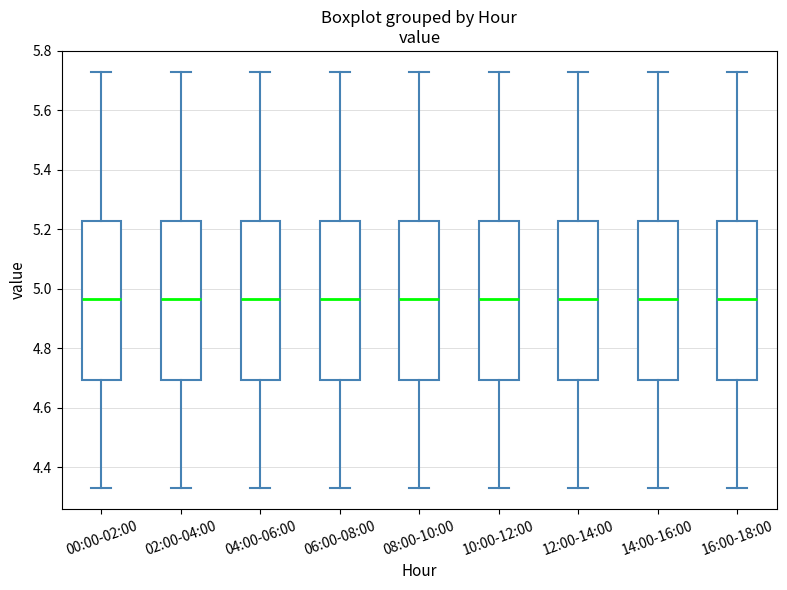

Where is the upper edge of the box for 04:00-06:00 on the y-axis? The values are not printed on the chart, so give them approximately, as read against the axis.

5.24